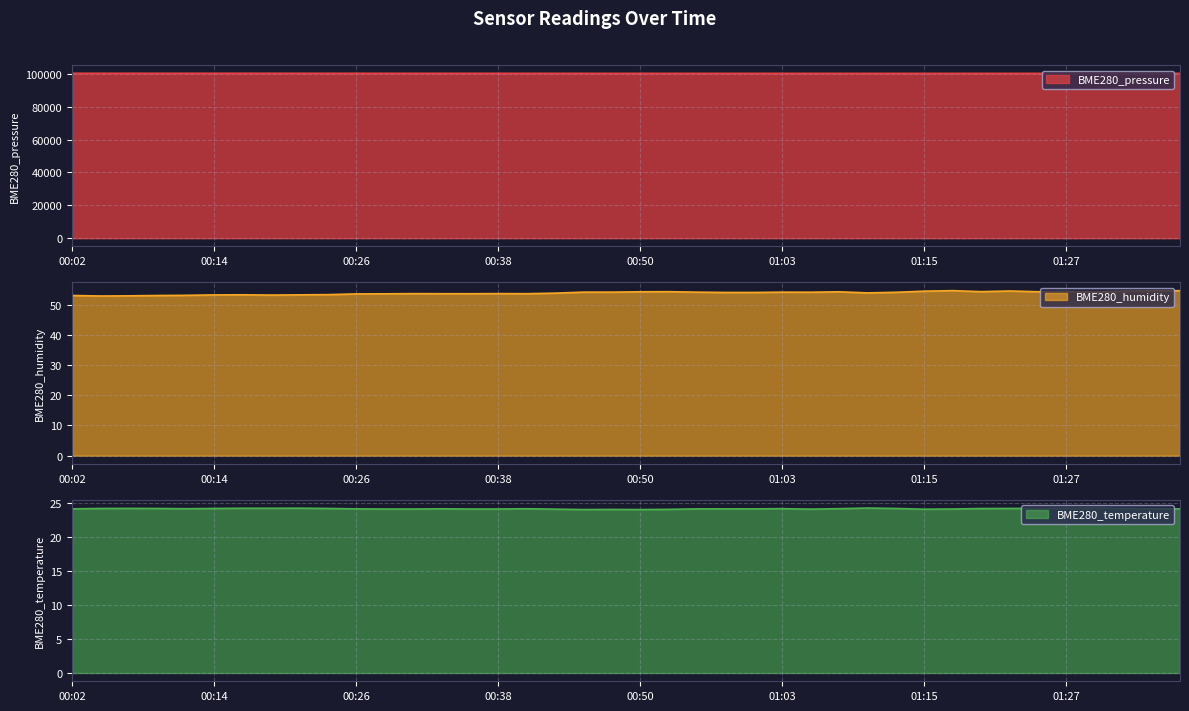

How many lines are shown in the chart?

3